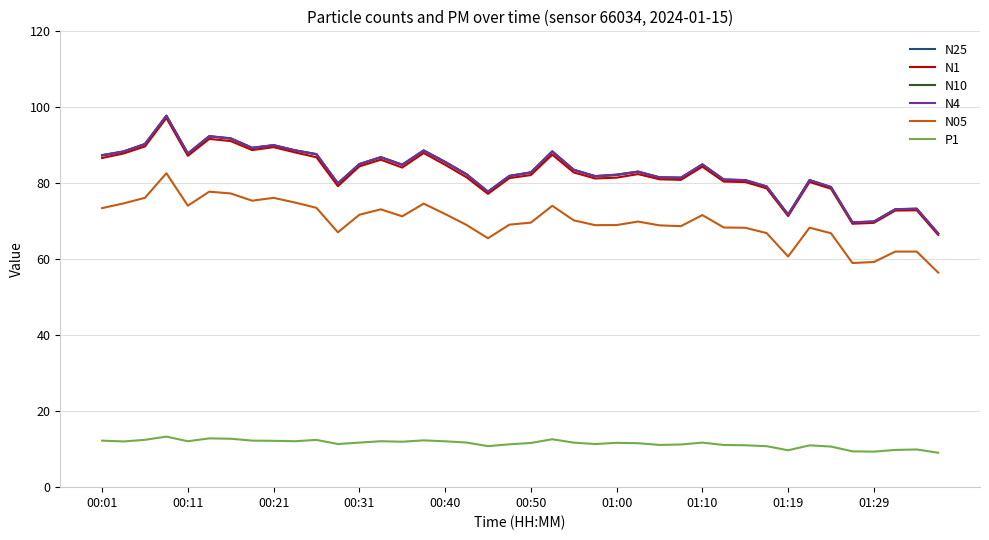

Which series has the largest range (max minus min)?

N10